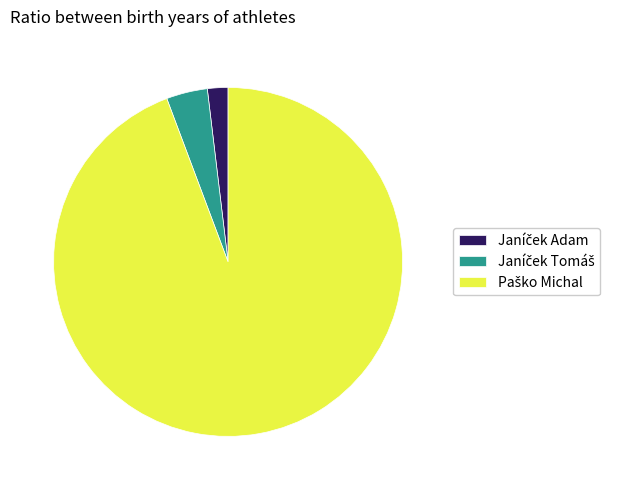

Is there a majority slice in this chart?

Yes